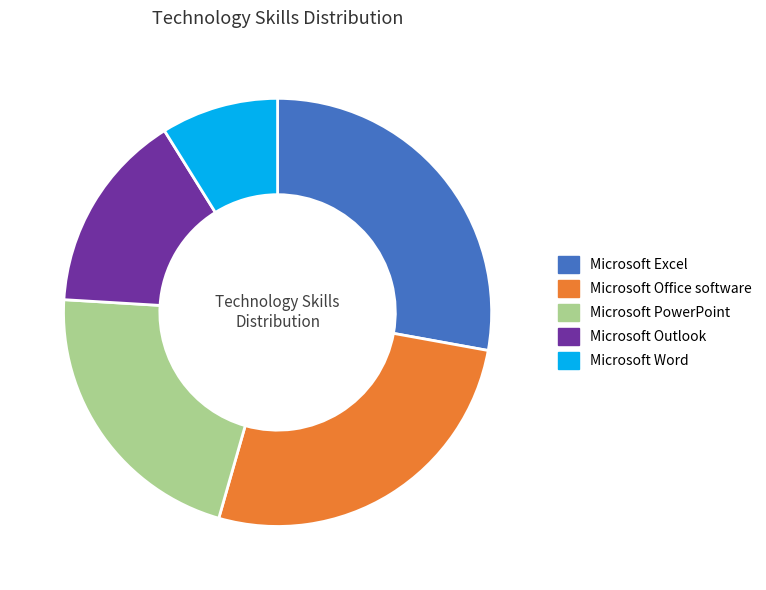

Rank the categories by value from highest to lowest.

Microsoft Excel, Microsoft Office software, Microsoft PowerPoint, Microsoft Outlook, Microsoft Word